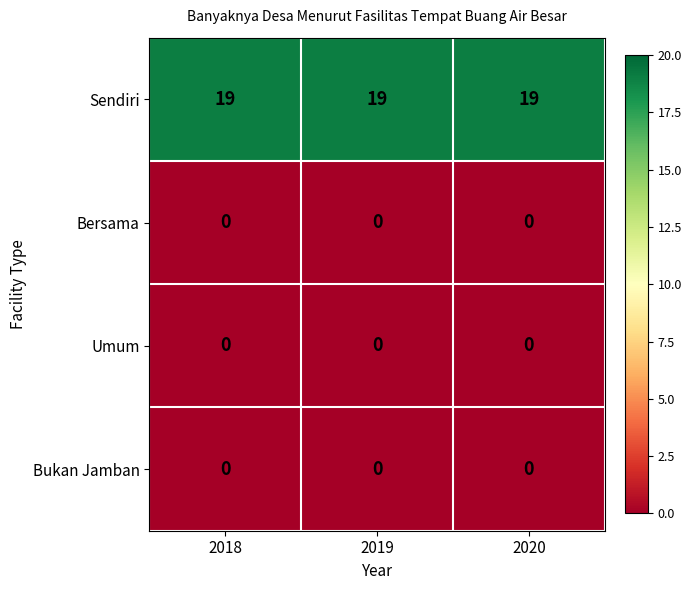

What value does the Sendiri series have at 2019?

19